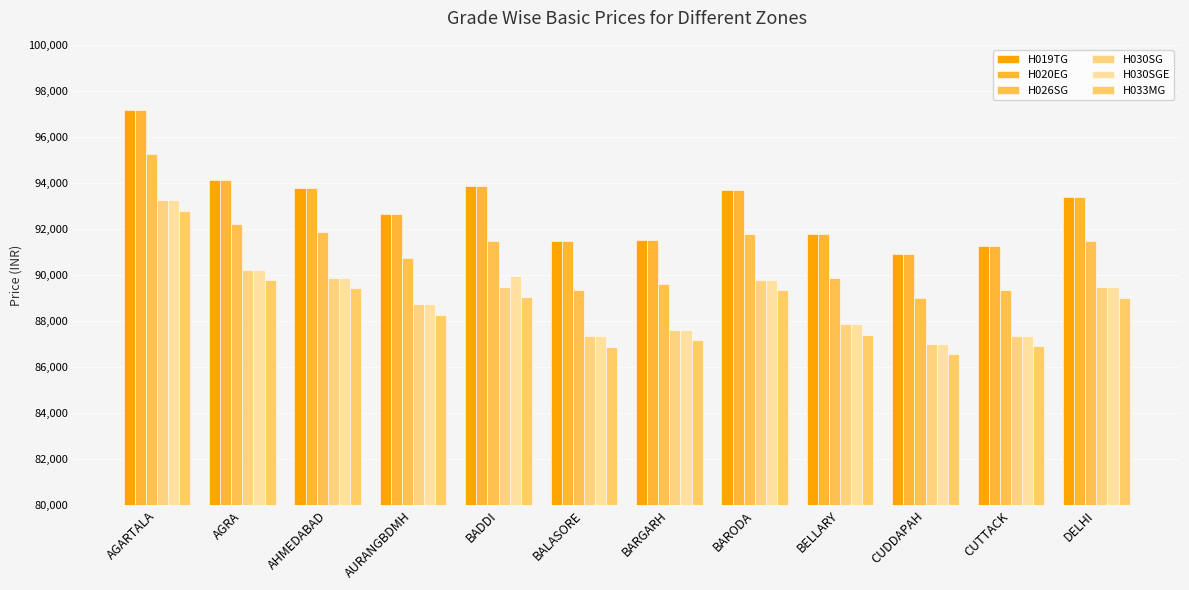

What is the label of the 3rd bar from the right?

CUDDAPAH